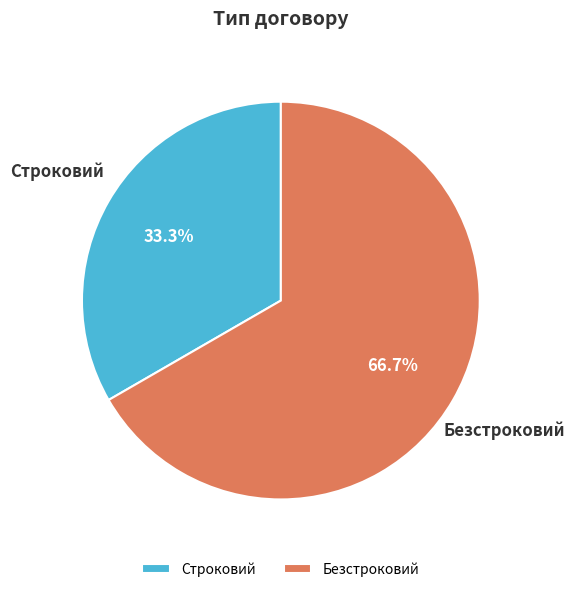

To the nearest percent, what is the difference between the Безстроковий and Строковий slice percentages?

33%